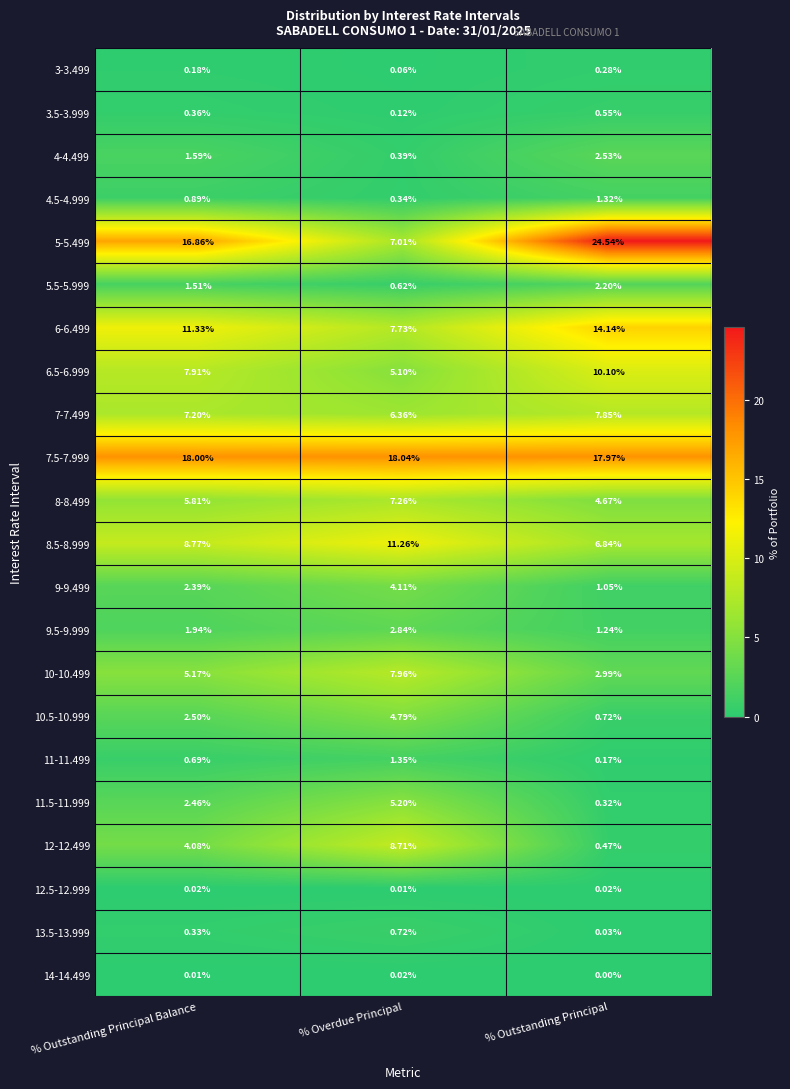

Which label corresponds to the largest value in the chart?

% Outstanding Principal